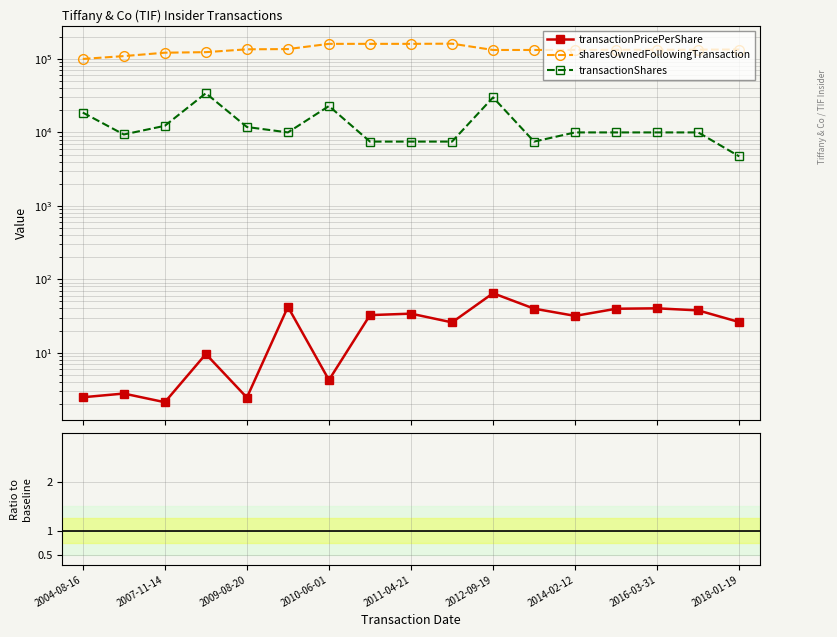

In sharesOwnedFollowingTransaction, how many points are higher than both neighbors (excluding endpoints)?

4